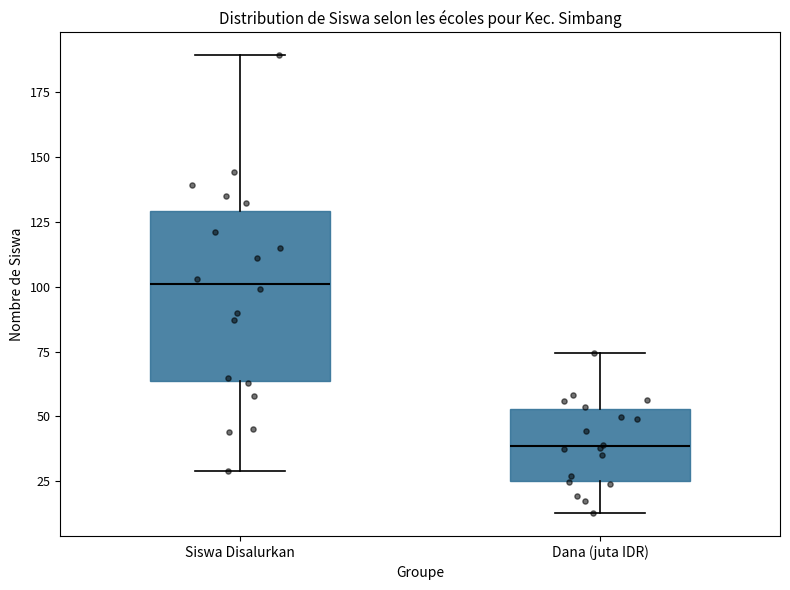

Which box has the highest median line?

Siswa Disalurkan